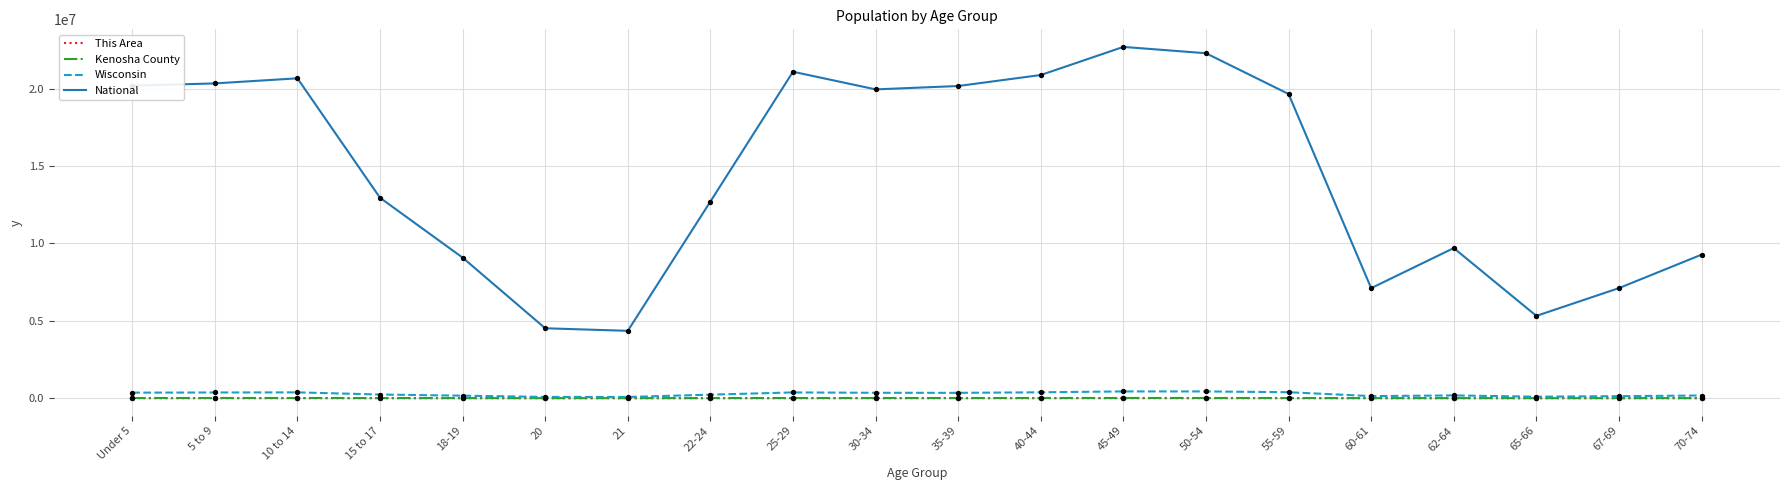

What is the total value across all series at 55-59?

20061298